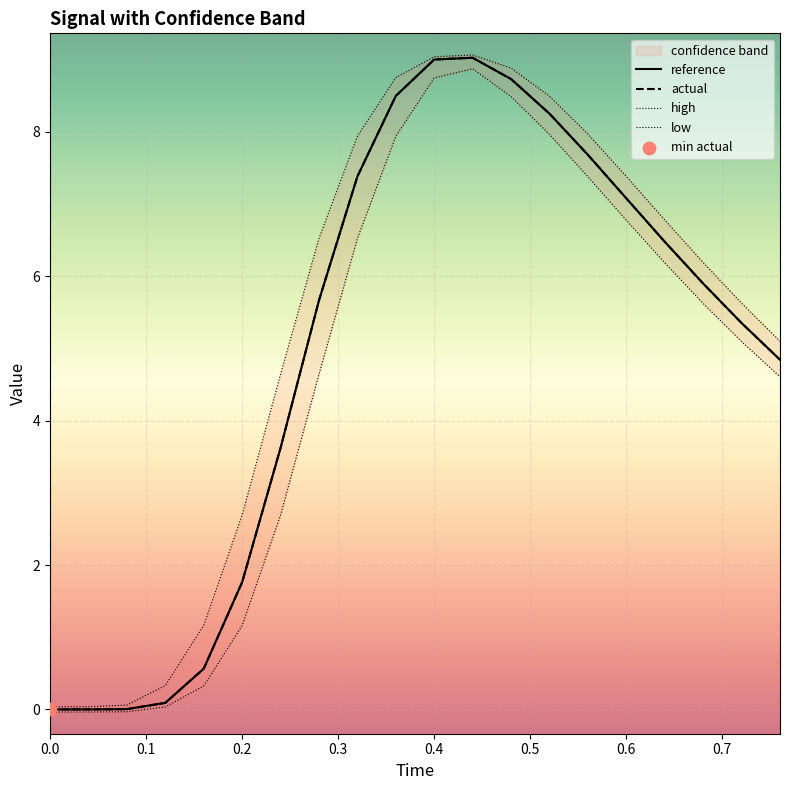

Which series has the widest spread of Y values?

high